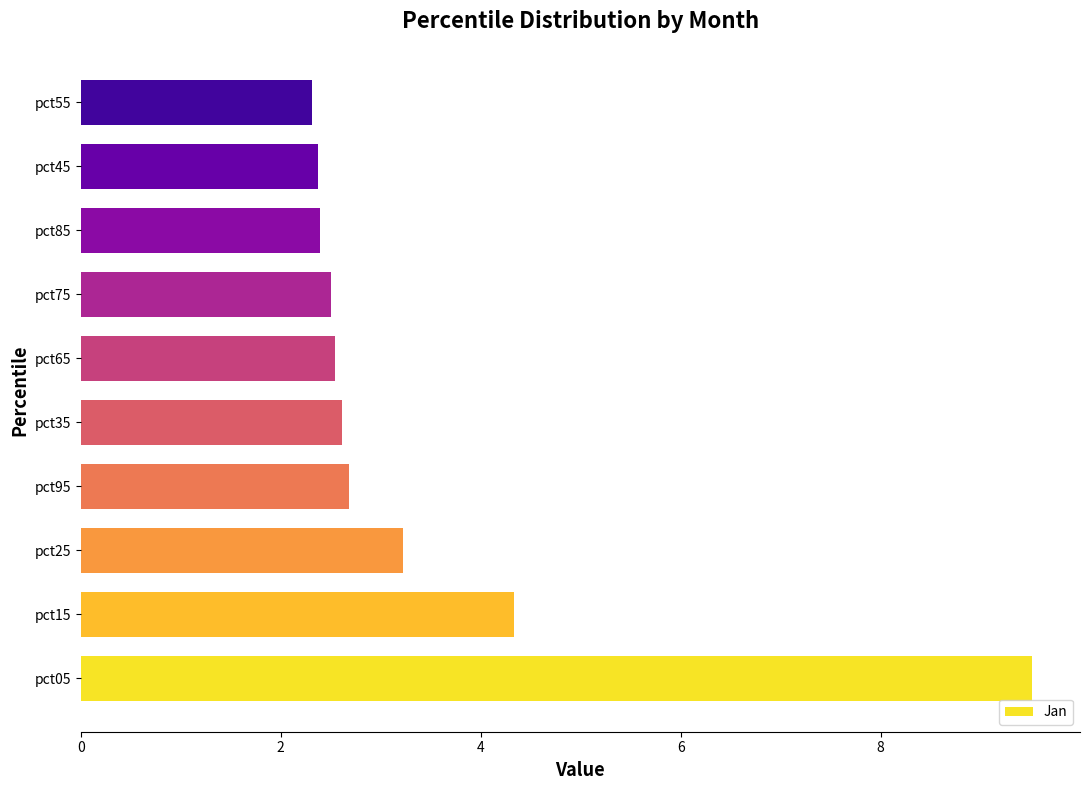

What is the change in value from pct05 to pct25?

-6.3